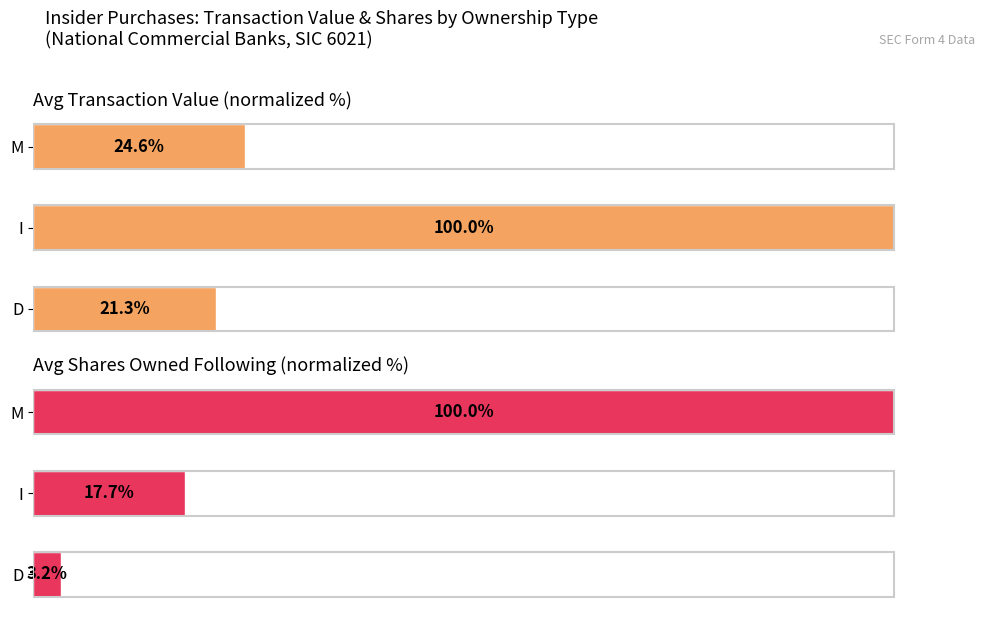

What is the difference between the Avg Transaction Value (normalized %) values at D and M?

3.3